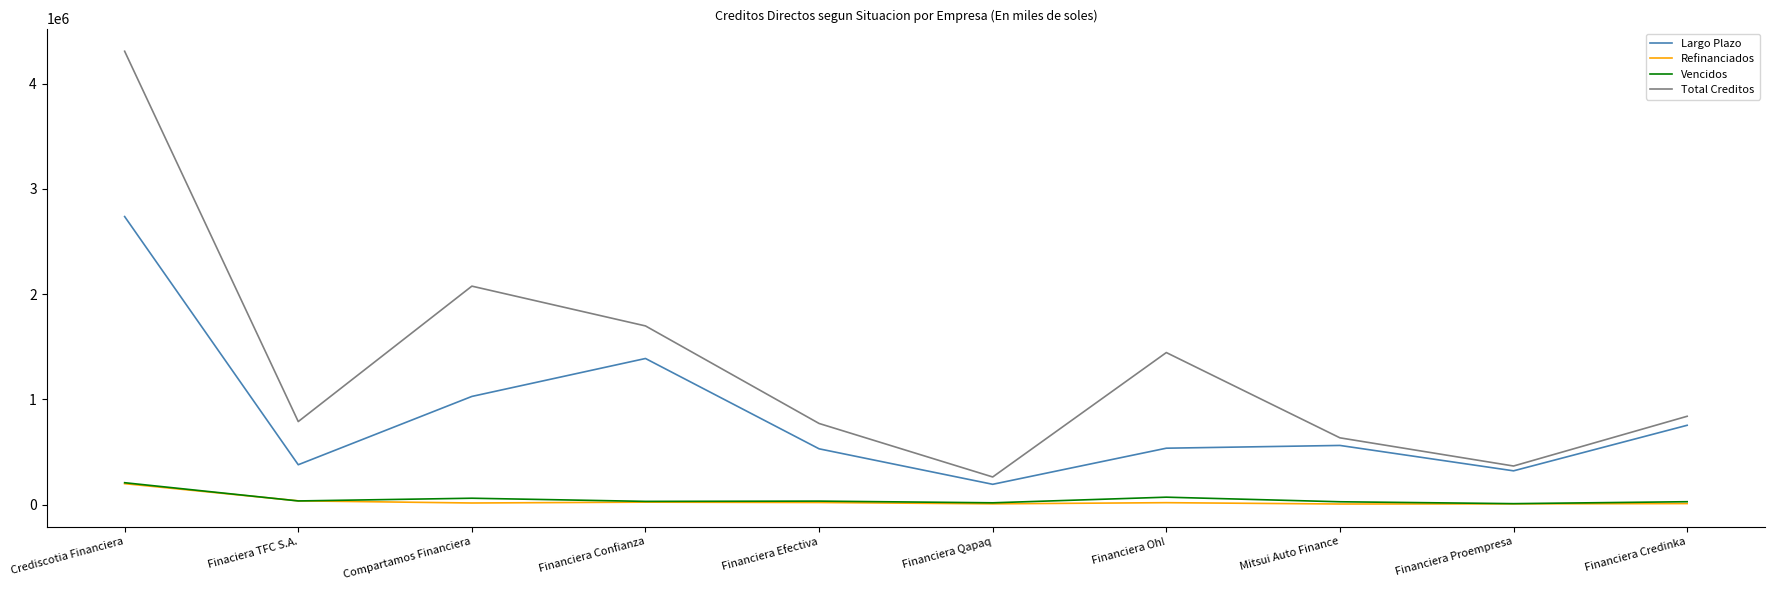

At which category is the sum across all series the highest?

Crediscotia Financiera